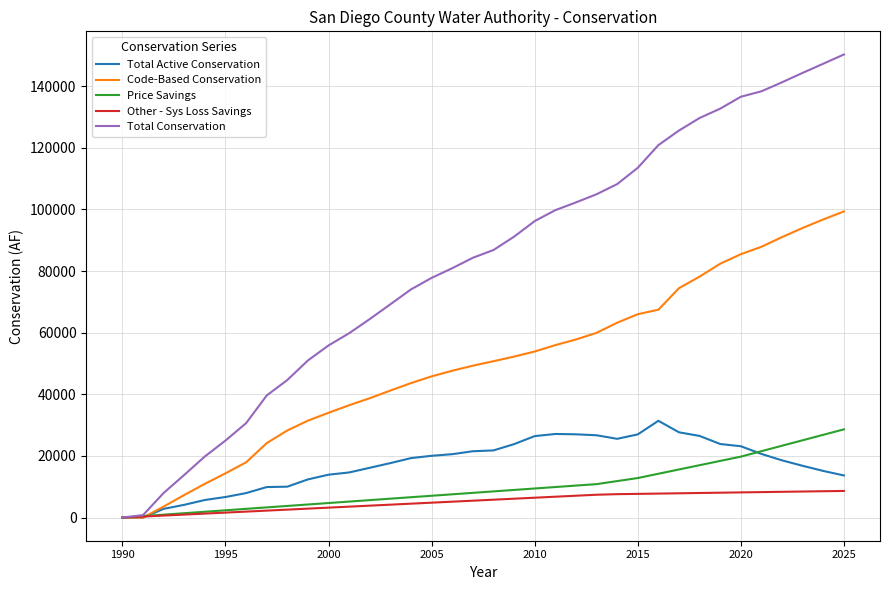

What are all the series names shown in the legend?

Total Active Conservation, Code-Based Conservation, Price Savings, Other - Sys Loss Savings, Total Conservation